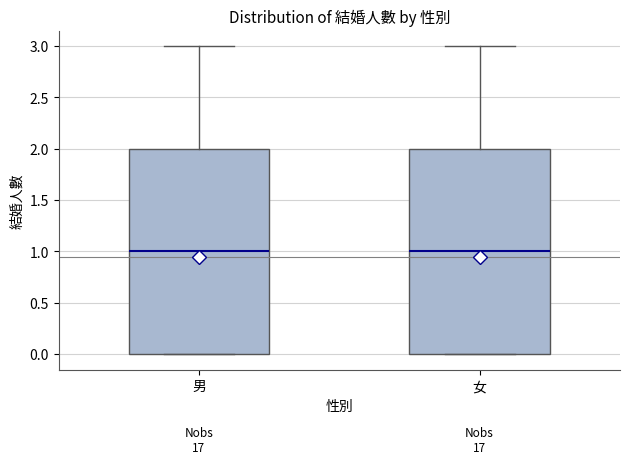

Where does the upper whisker of the box for 女 end on the y-axis? The values are not printed on the chart, so give them approximately, as read against the axis.

3